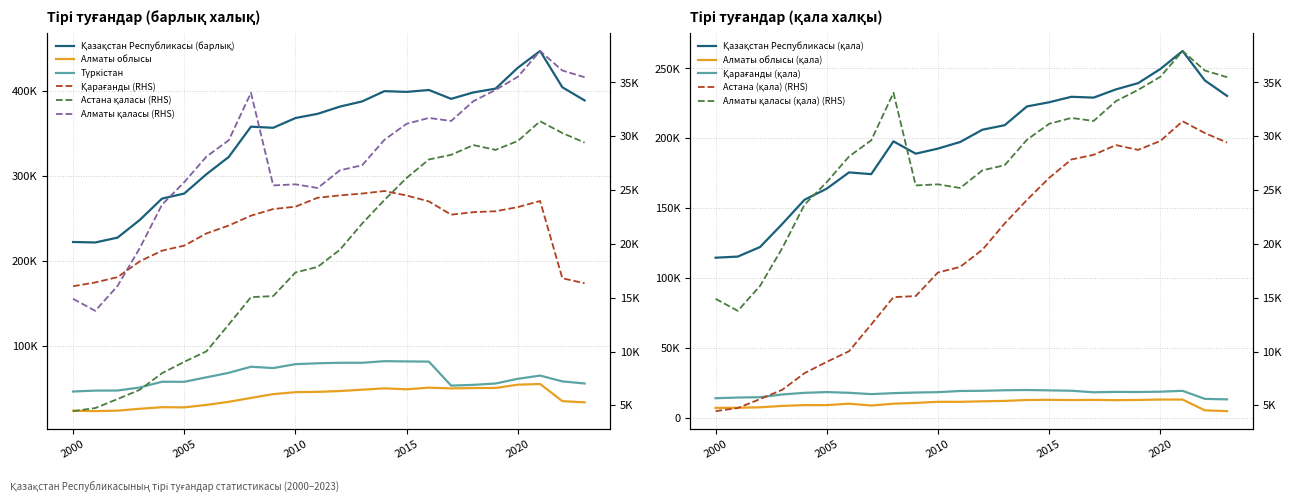

What is the total value across all series at 2013?

589711